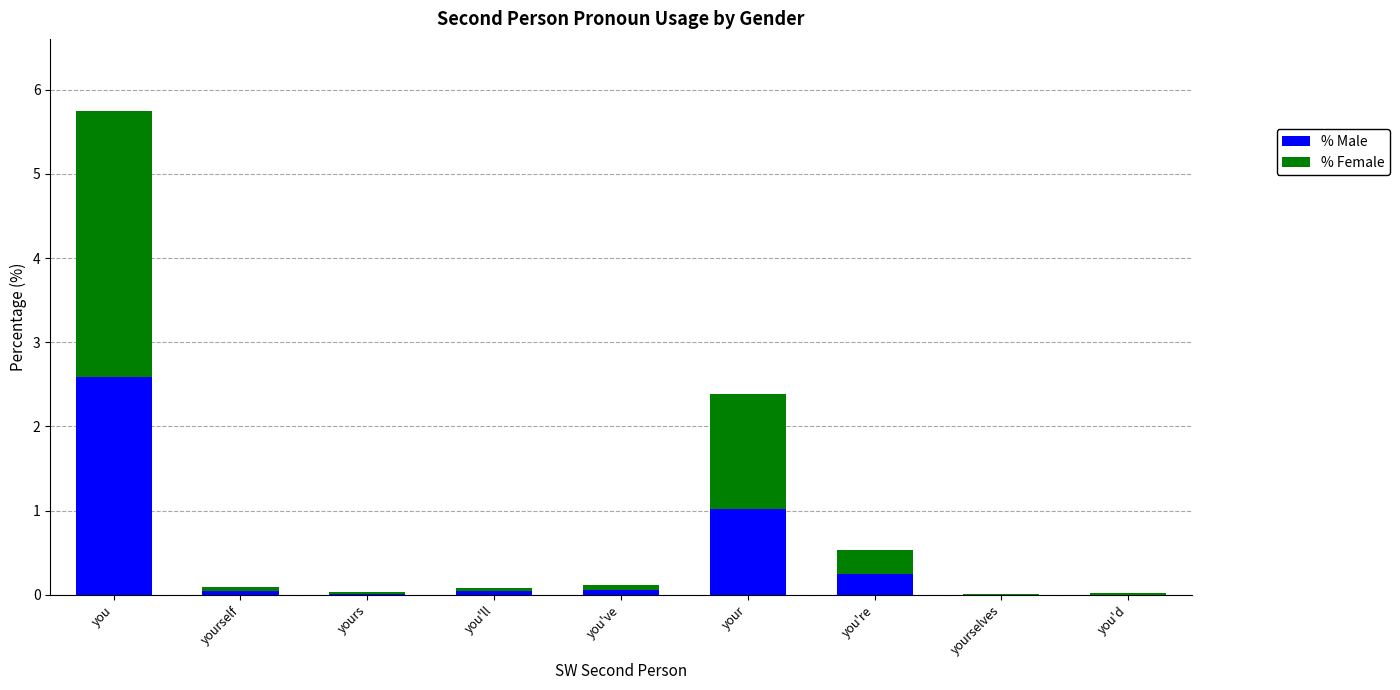

The value of % Male at yourself is 0.0. True or false?

True